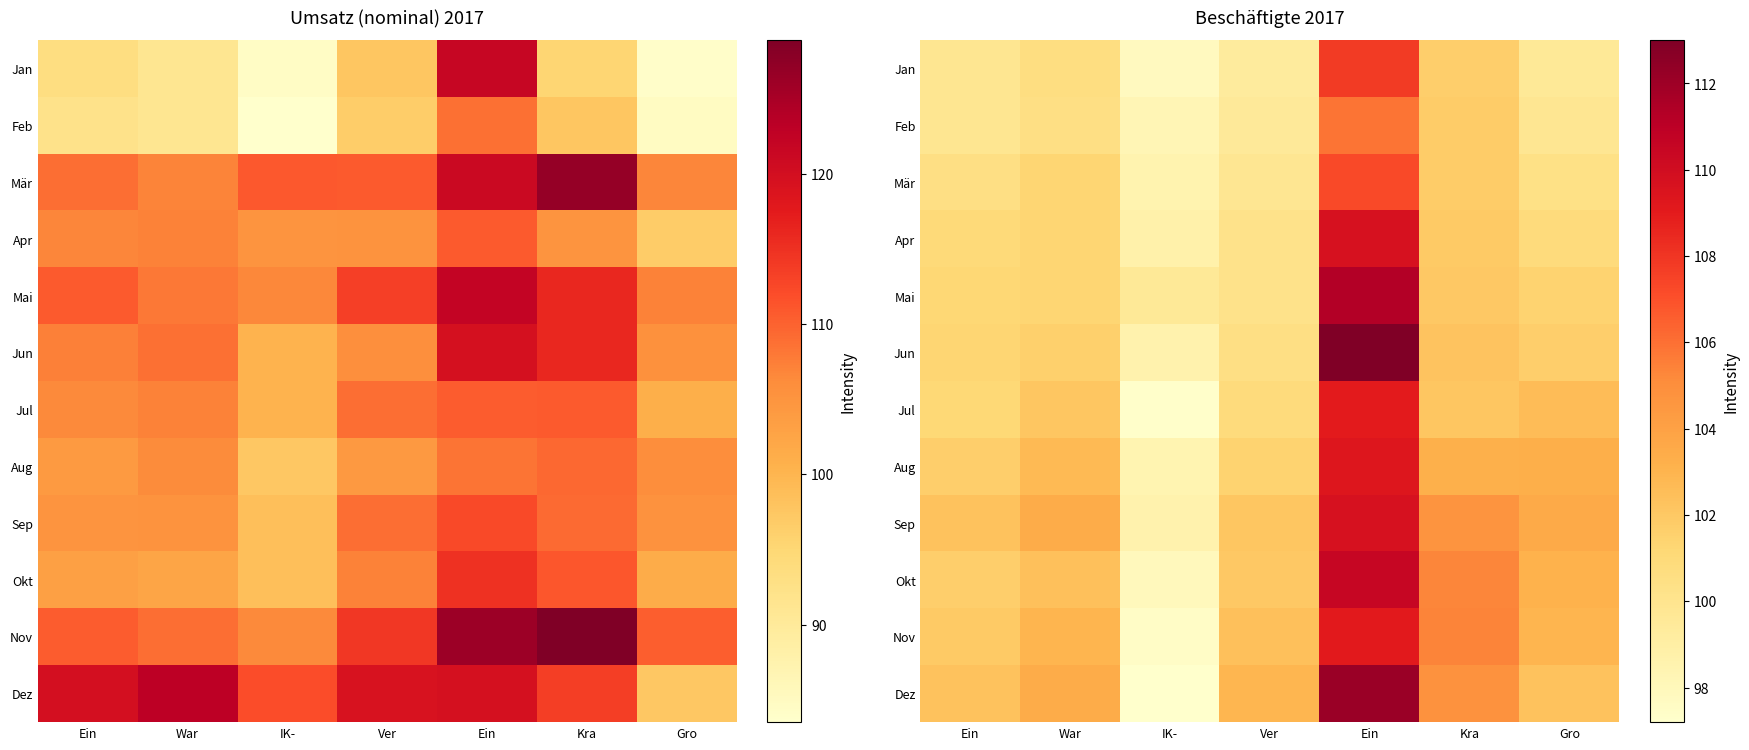

Which has a higher value, War or Ein?

Ein